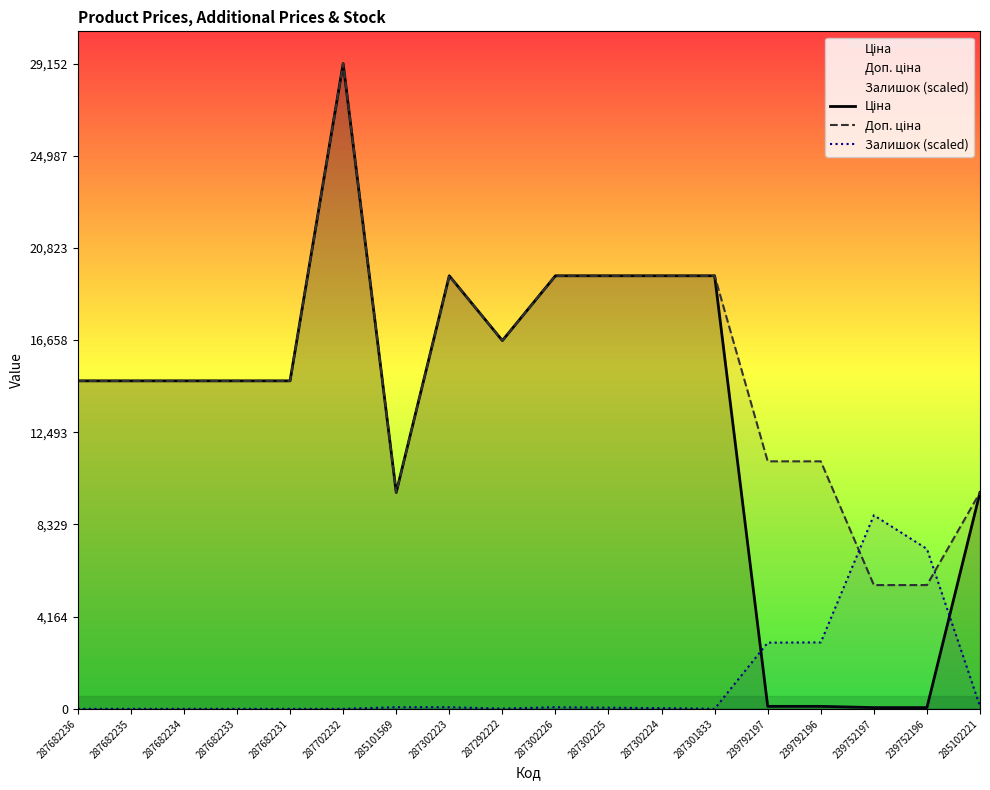

How many distinct data groups are displayed?

3